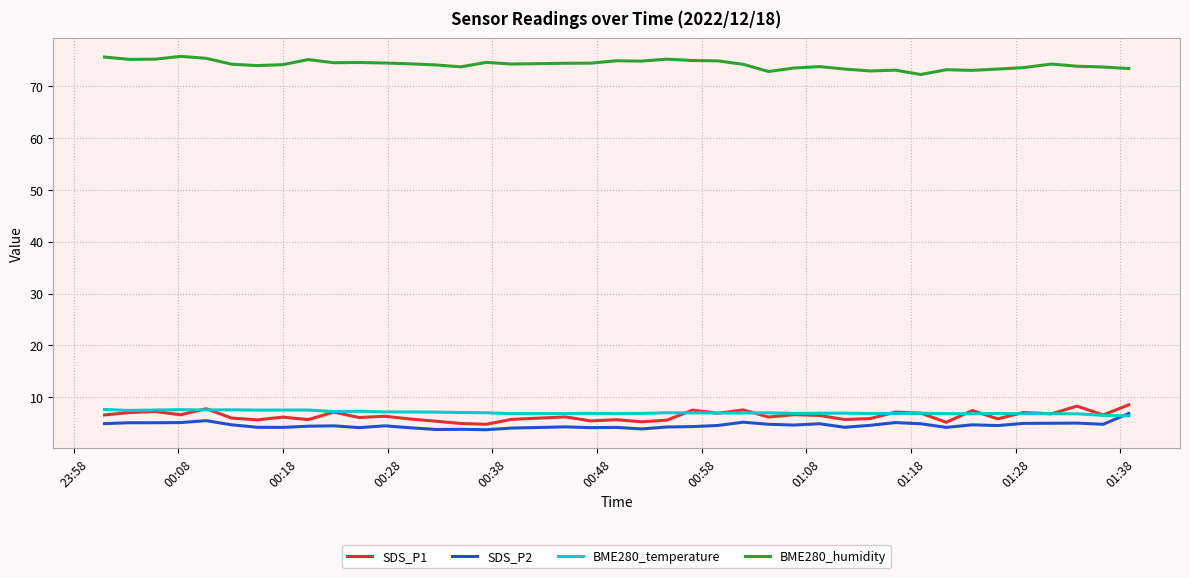

Which series has the largest total across all categories?

BME280_humidity